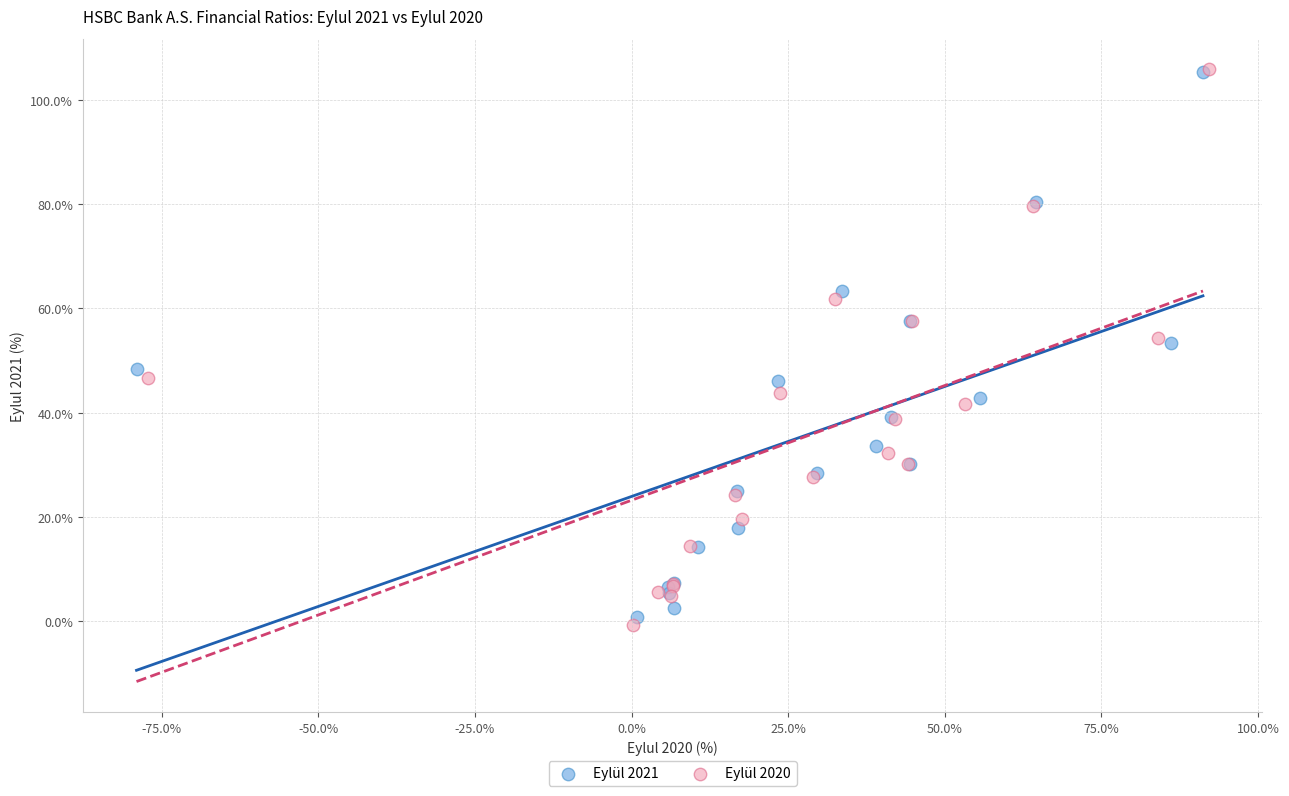

What are all the series names shown in the legend?

Eylül 2021, Eylül 2020